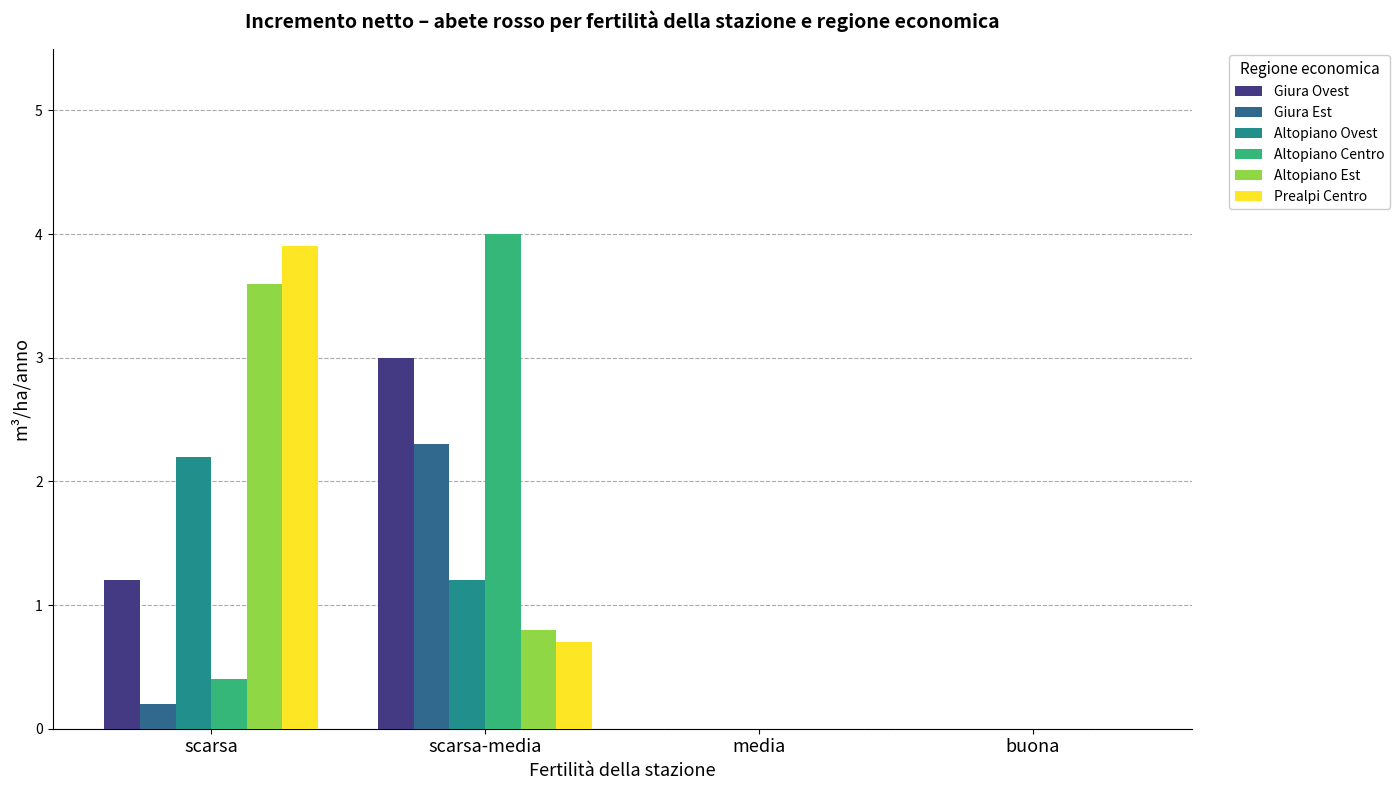

Is it true that Giura Est equals 0.0 at buona?

True